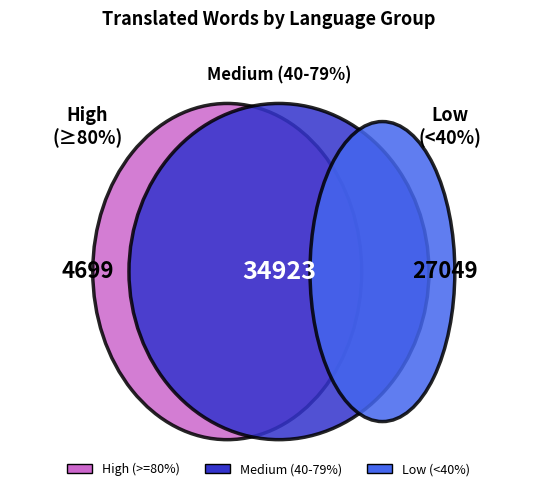

Is it true that Japanese is 1% of the pie?

False